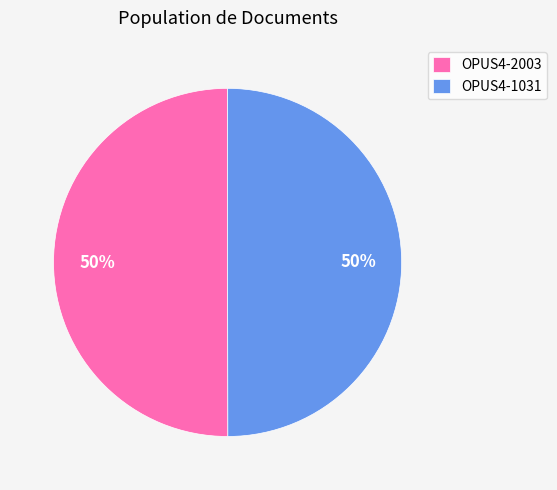

Do OPUS4-2003 and OPUS4-1031 together represent more than half of the pie?

Yes